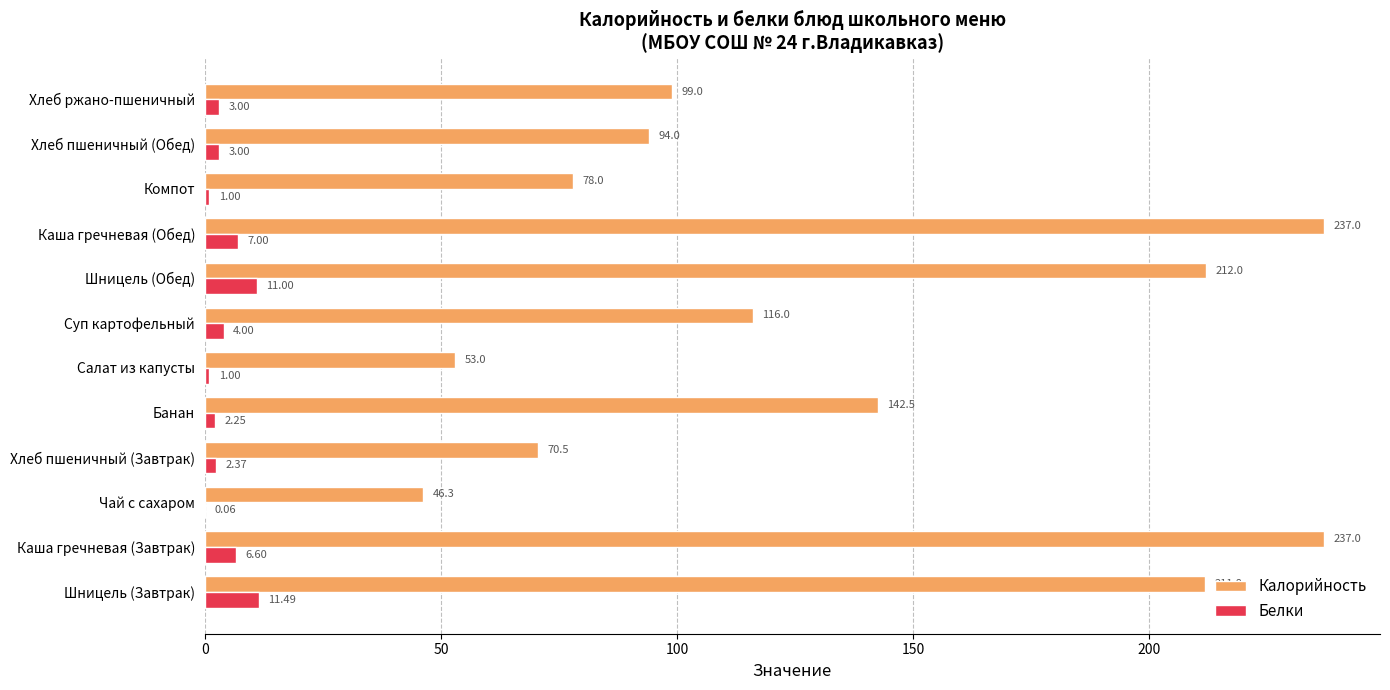

Which series changed the most between Шницель (Обед) and Хлеб пшеничный (Обед)?

Калорийность